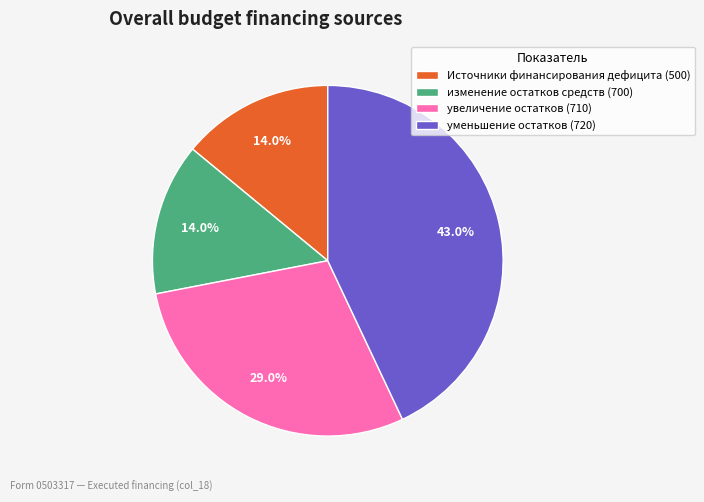

Does изменение остатков средств (700) account for over 50% of the chart?

No